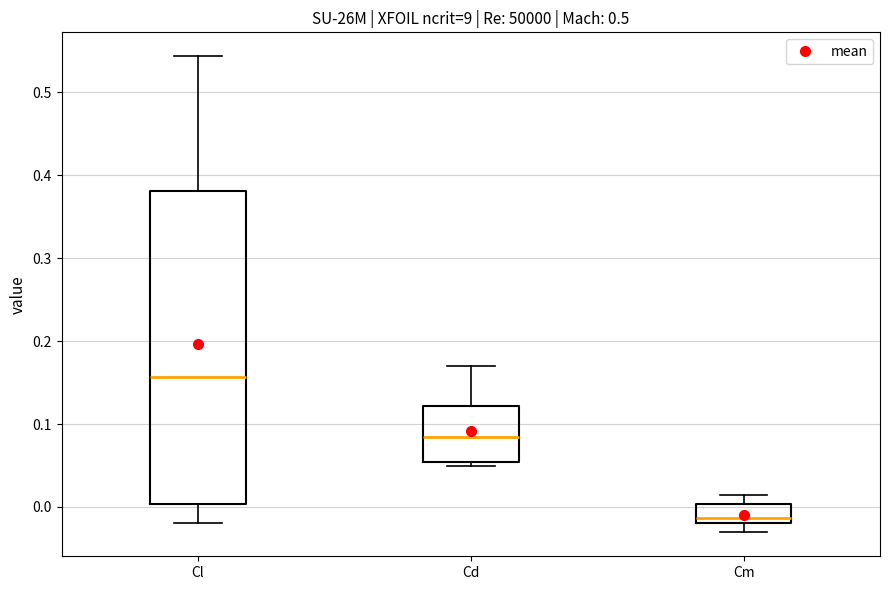

Where does the median line of the box for Cd sit on the y-axis? The values are not printed on the chart, so give them approximately, as read against the axis.

0.08